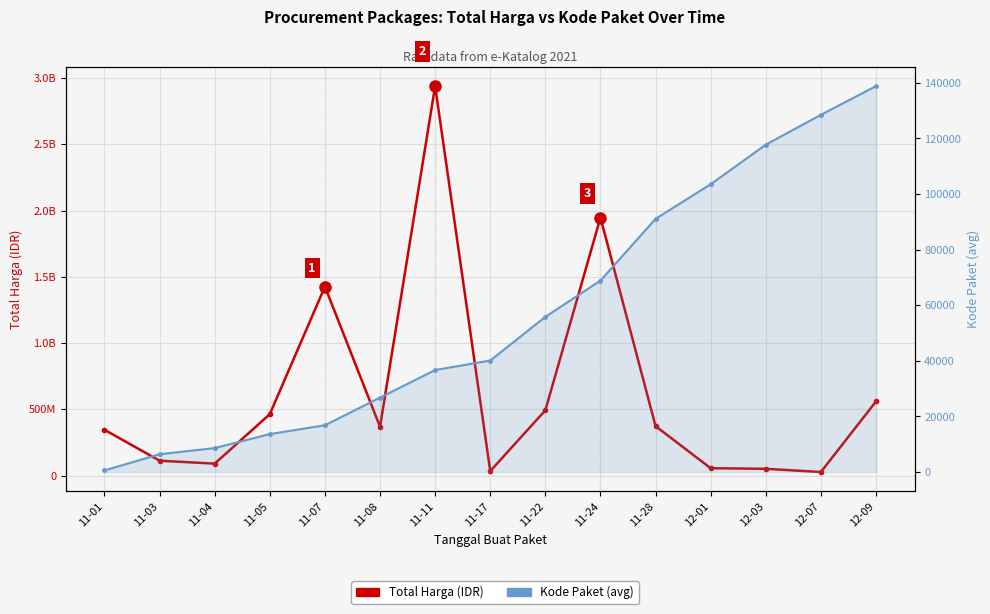

Is the value of Total Harga (IDR) at 11-11 greater than the value of Kode Paket (avg) at 11-17?

Yes